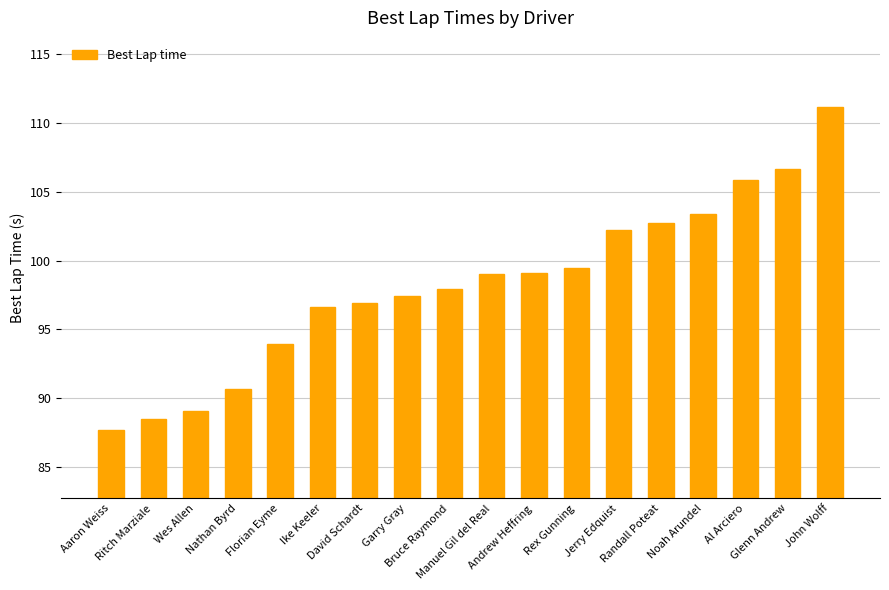

What is the difference between the maximum and second lowest values?

22.7